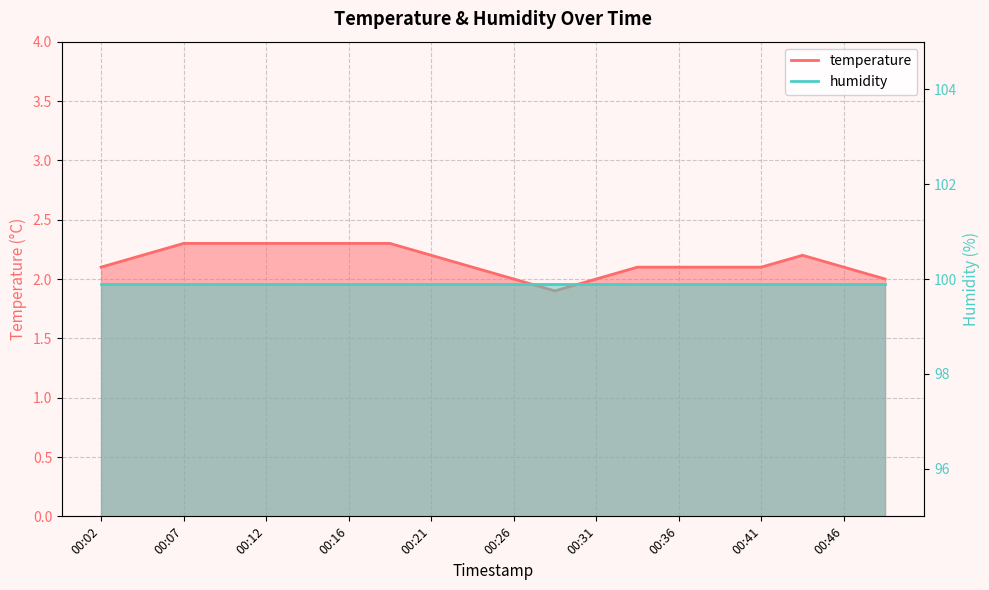

Which label corresponds to the smallest value in the chart?

00:29